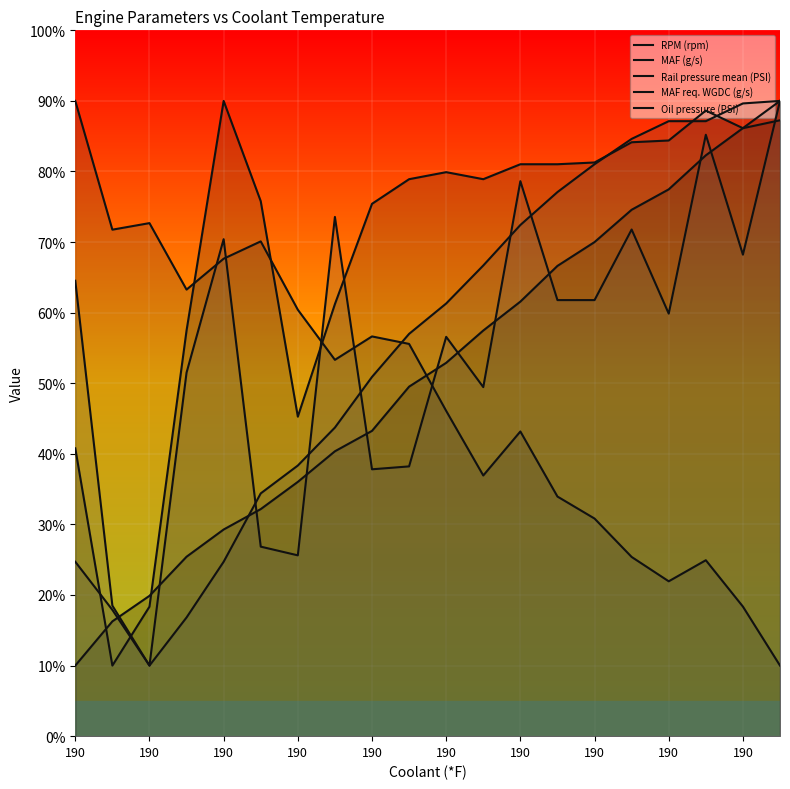

True or false: RPM (rpm) has a value of 82.3 at 17.

True